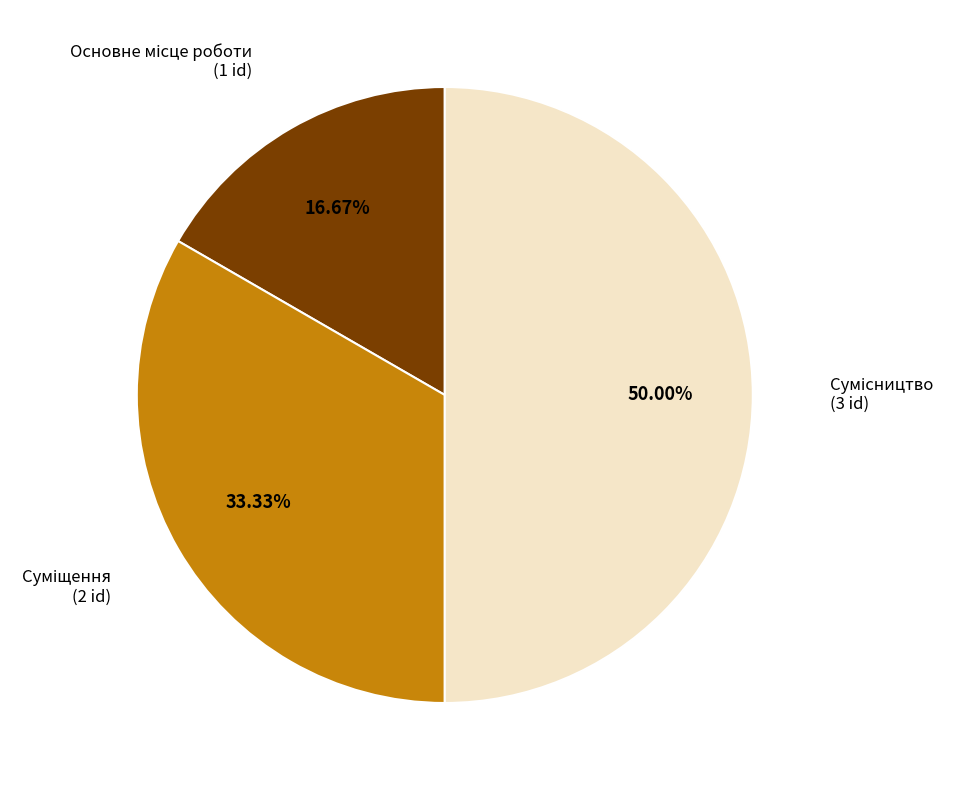

What is the largest slice in the pie chart?

Сумісництво